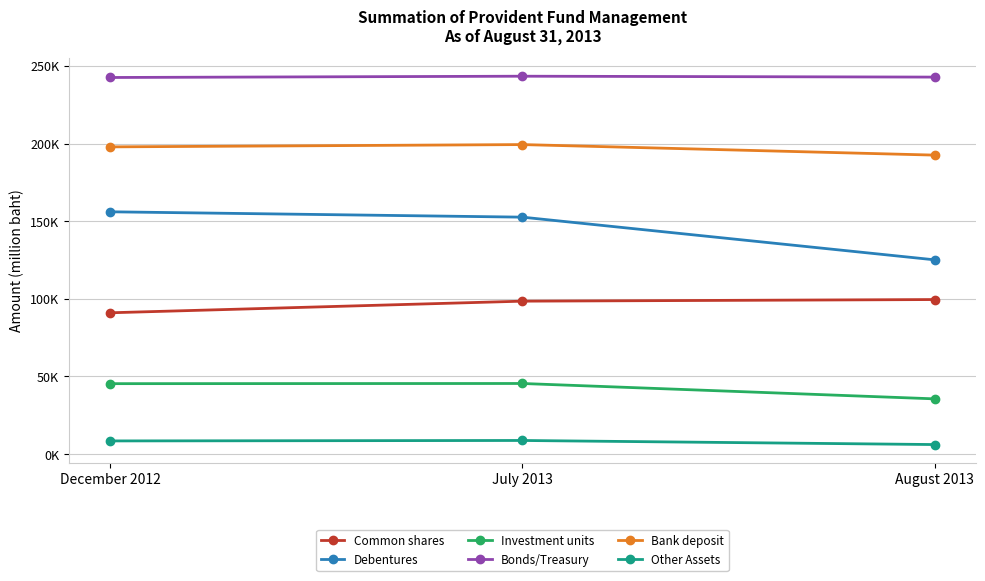

What is the sum of all Bonds/Treasury values?

728821.4